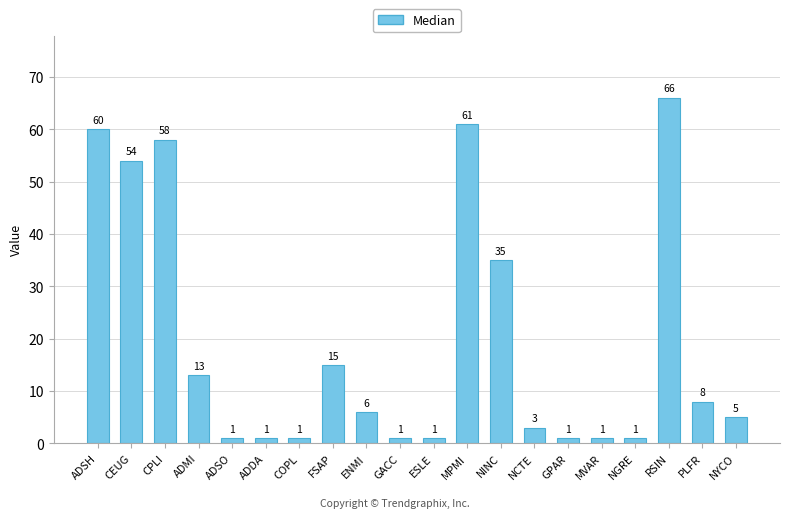

True or false: the data shows 7 at FSAP.

False